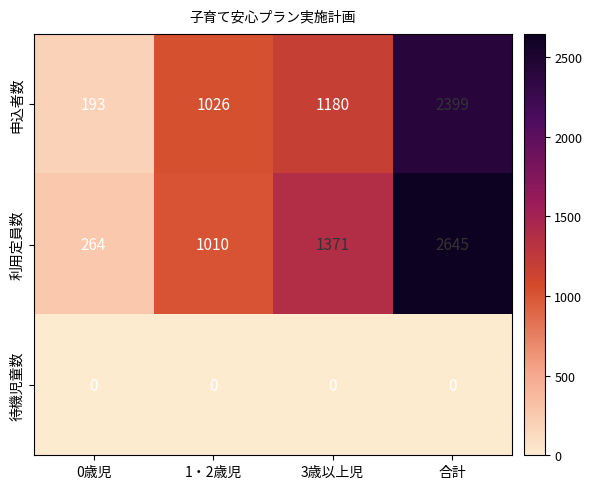

Which series has the largest range (max minus min)?

利用定員数